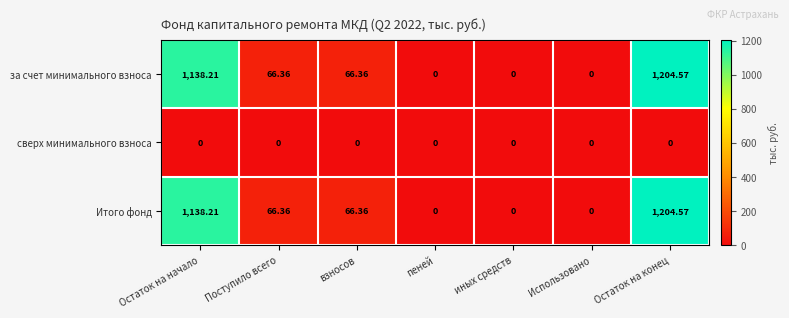

Which category has the highest value across all series?

Остаток на конец